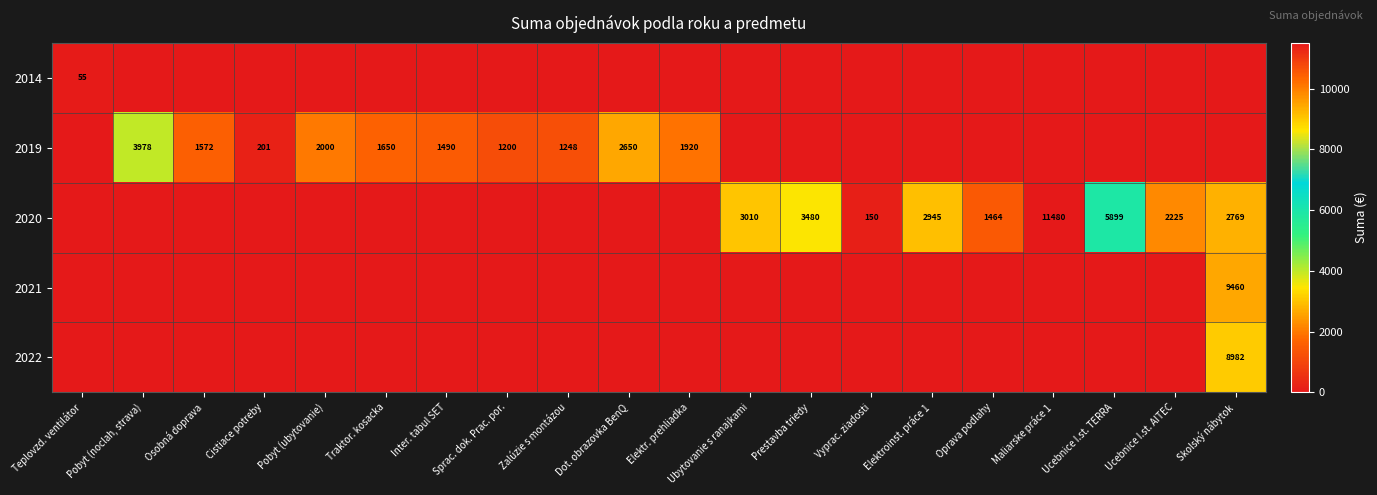

True or false: 2014 has a value of 55 at Teplovzd. ventilátor.

True